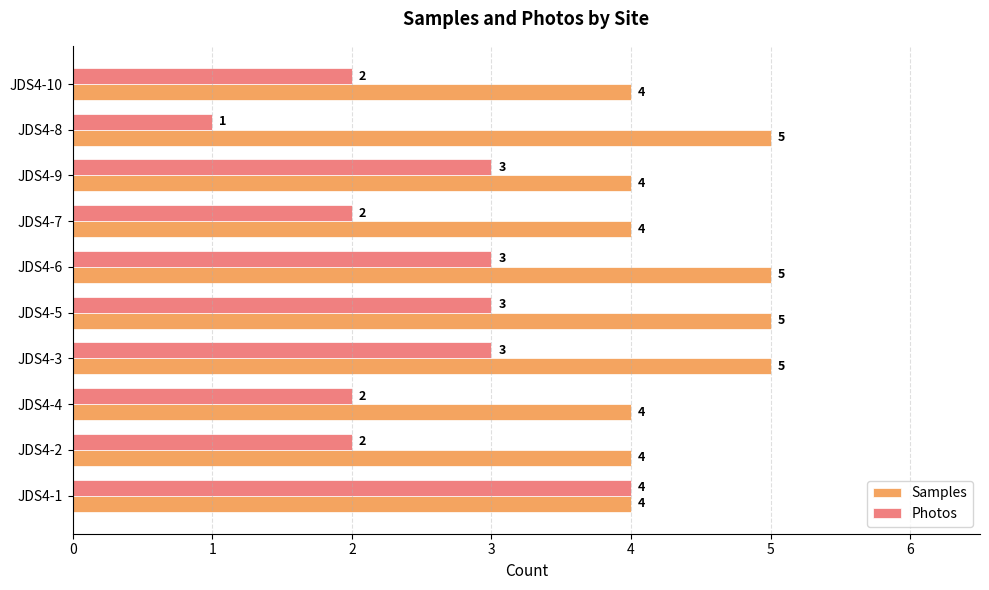

How many Samples values are between 4 and 5?

10